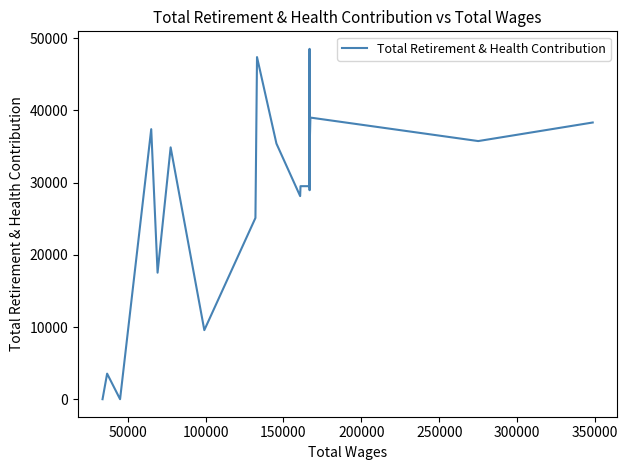

How many lines are shown in the chart?

1